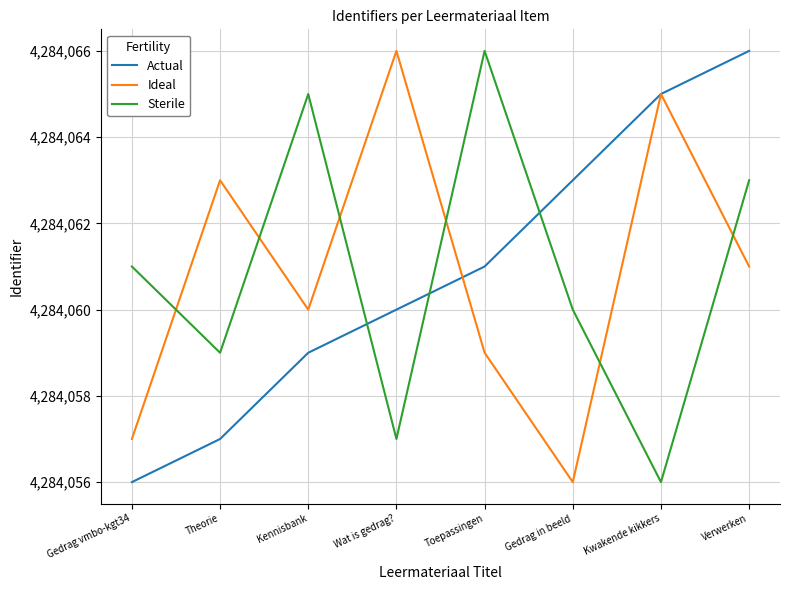

What position from the right is Wat is gedrag??

5